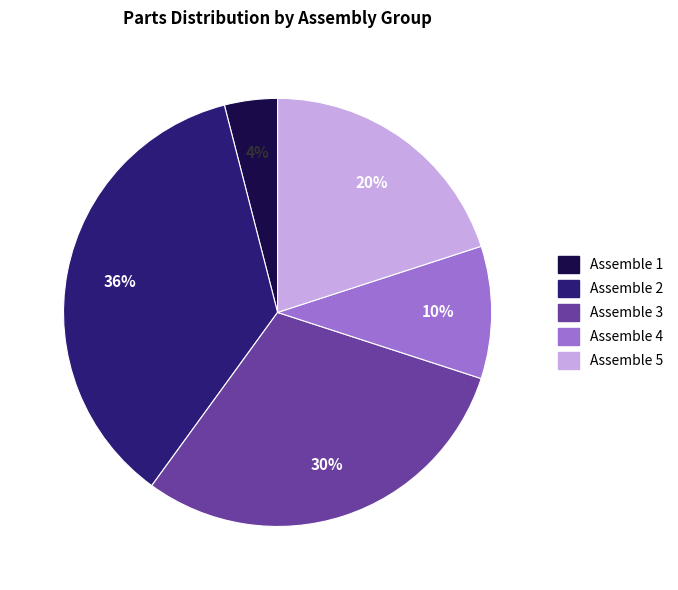

Is there a majority slice in this chart?

No